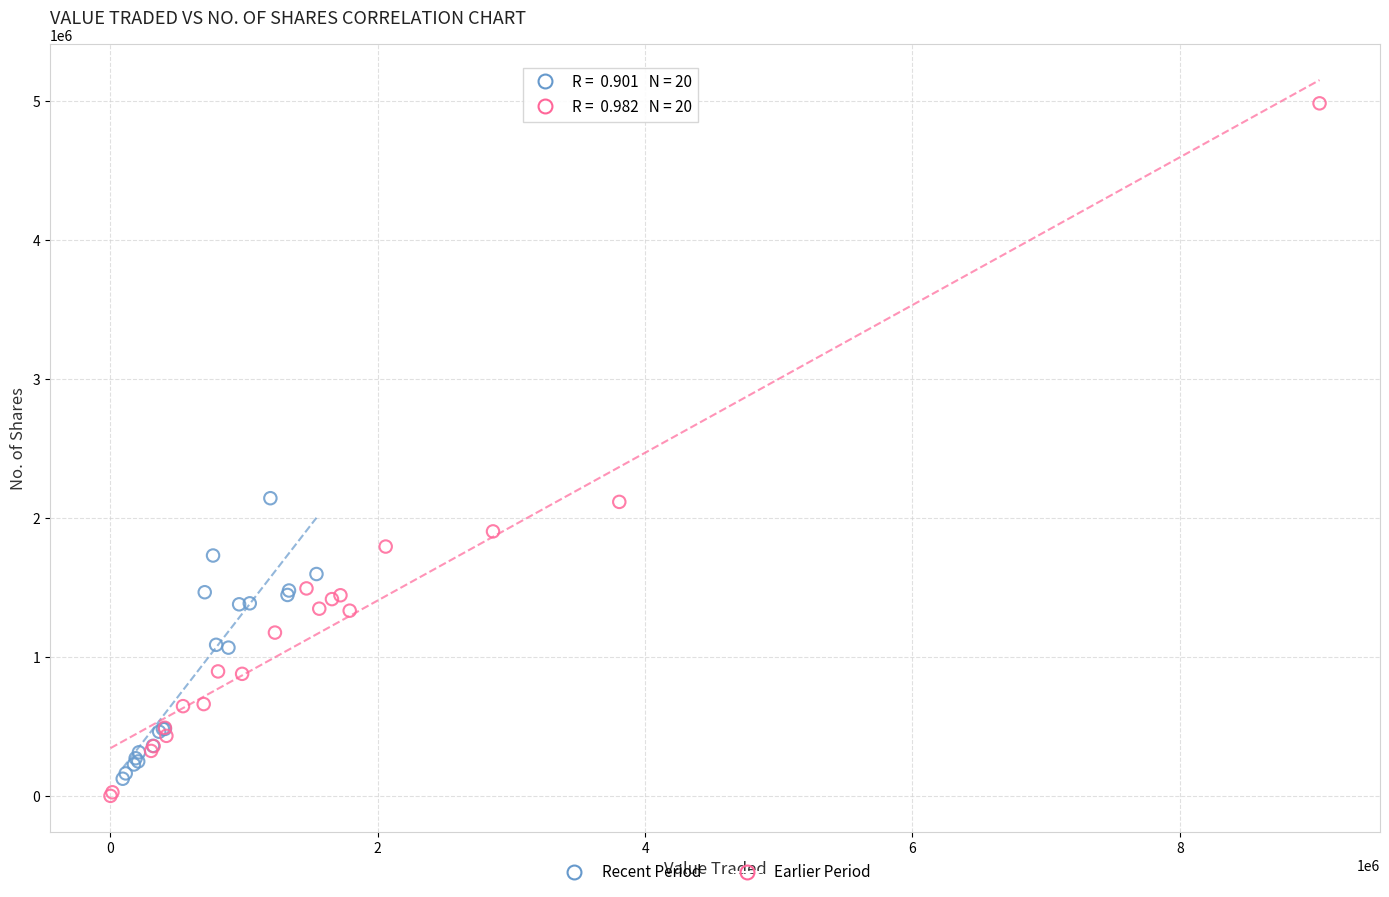

Which series contains the highest Y value?

Earlier Period